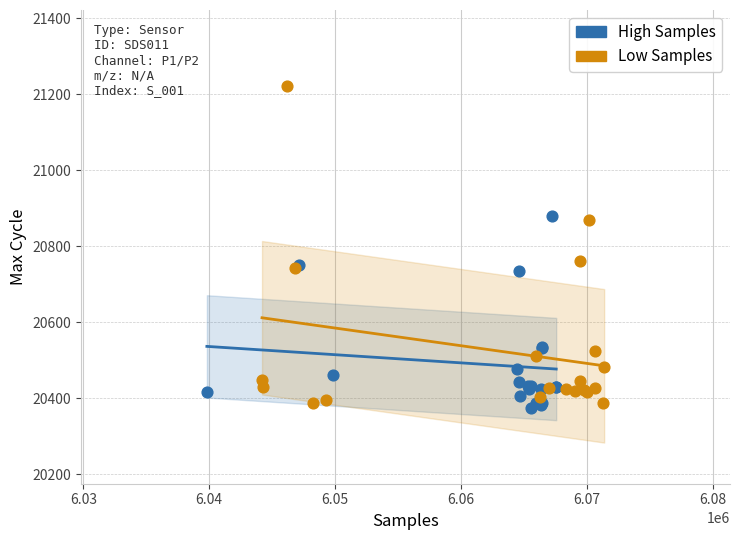

Which series has the widest spread of Y values?

Low Samples